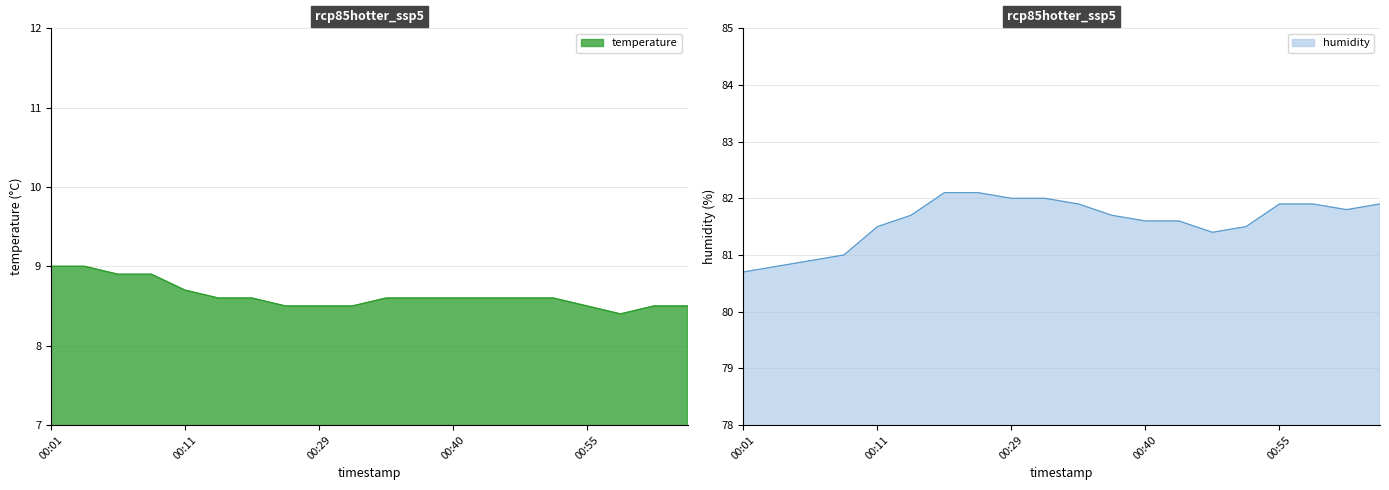

Reading left to right, transcribe all the data shown in this chart.

temperature: 9.0	9.0	8.9	8.9	8.7	8.6	8.6	8.5	8.5	8.5	8.6	8.6	8.6	8.6	8.6	8.6	8.5	8.4	8.5	8.5
humidity: 80.7	80.8	80.9	81.0	81.5	81.7	82.1	82.1	82.0	82.0	81.9	81.7	81.6	81.6	81.4	81.5	81.9	81.9	81.8	81.9